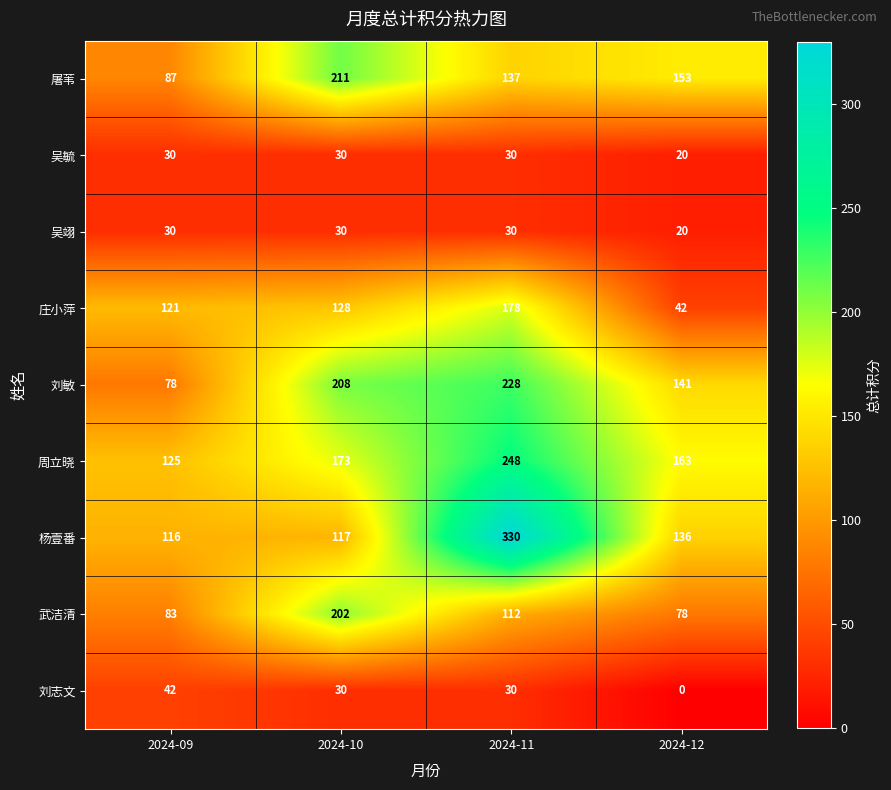

What is the sum of all 刘敏 values?

655